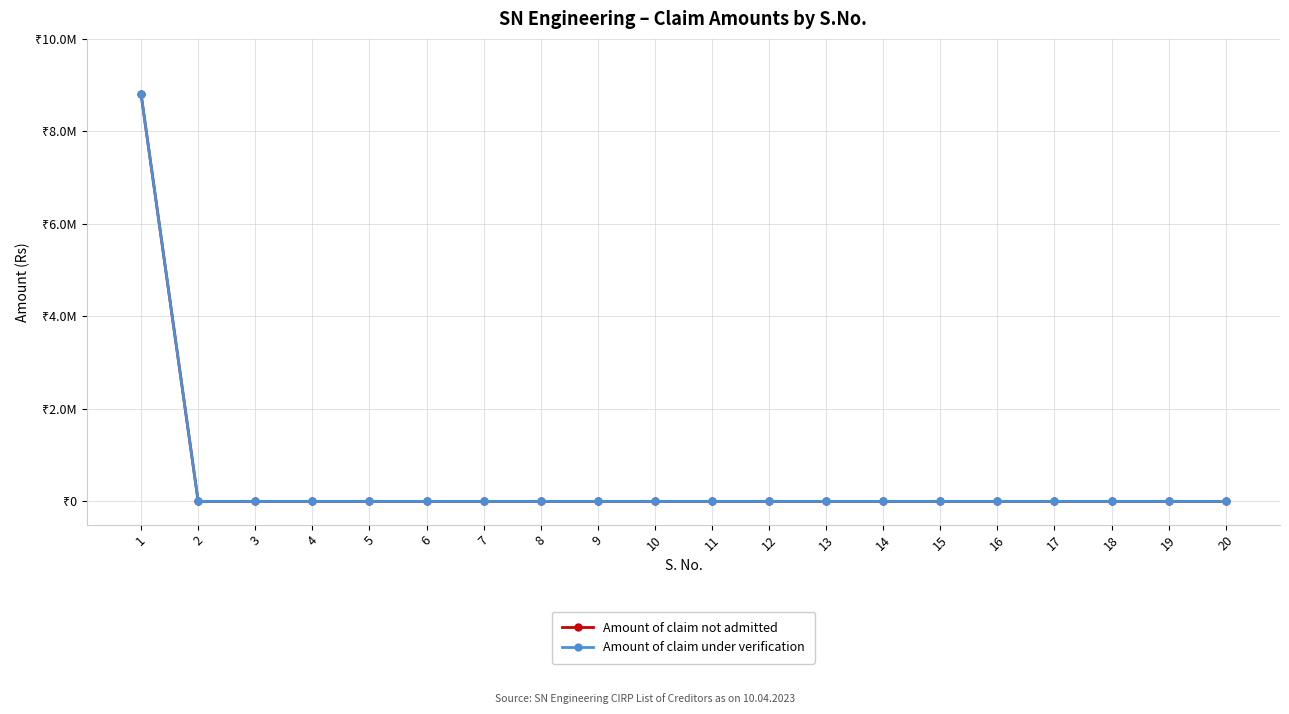

Is this an area chart (filled region under the line)?

No